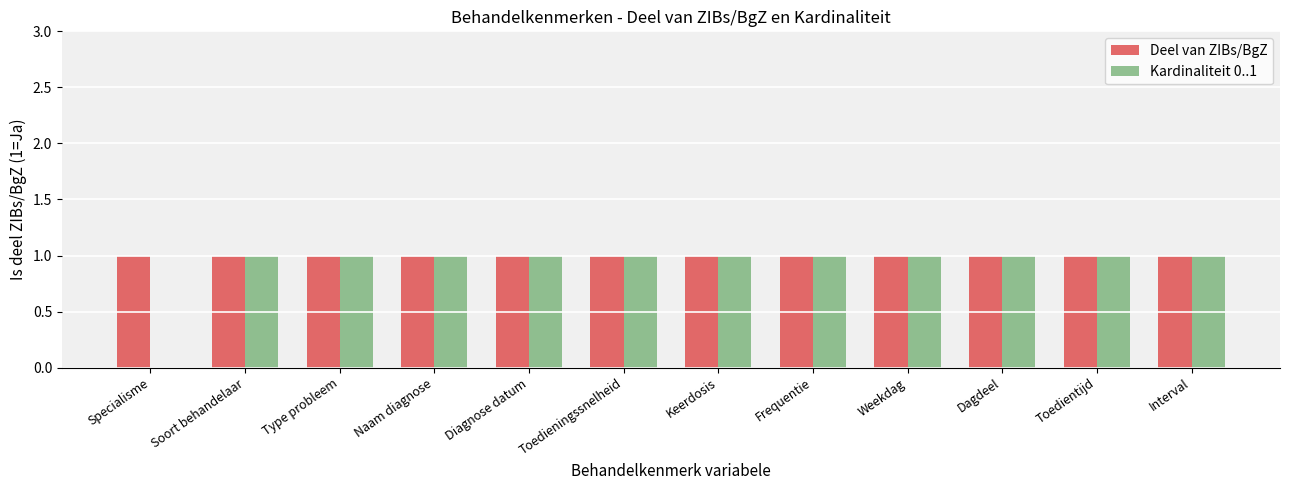

Is it true that Deel van ZIBs/BgZ equals 1 at Naam diagnose?

True